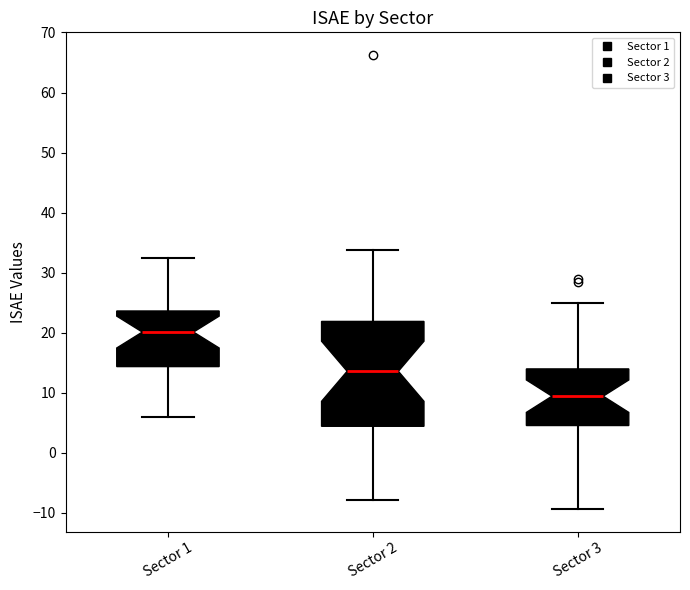

Which box is the tallest, from its lower edge to its upper edge?

Sector 2